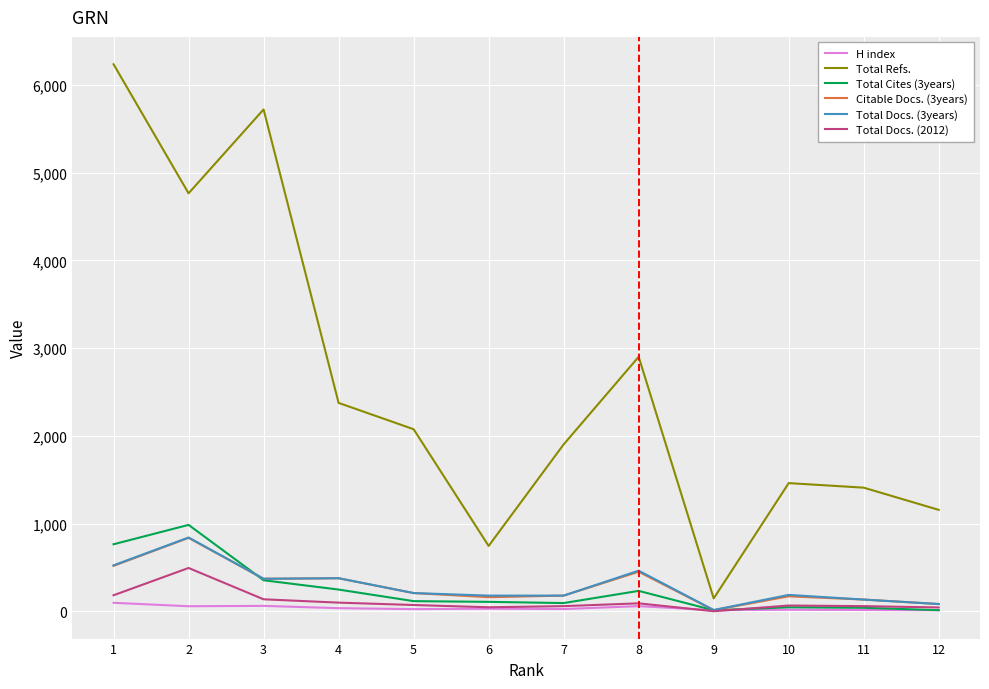

Which series changed the most between 7 and 12?

Total Refs.